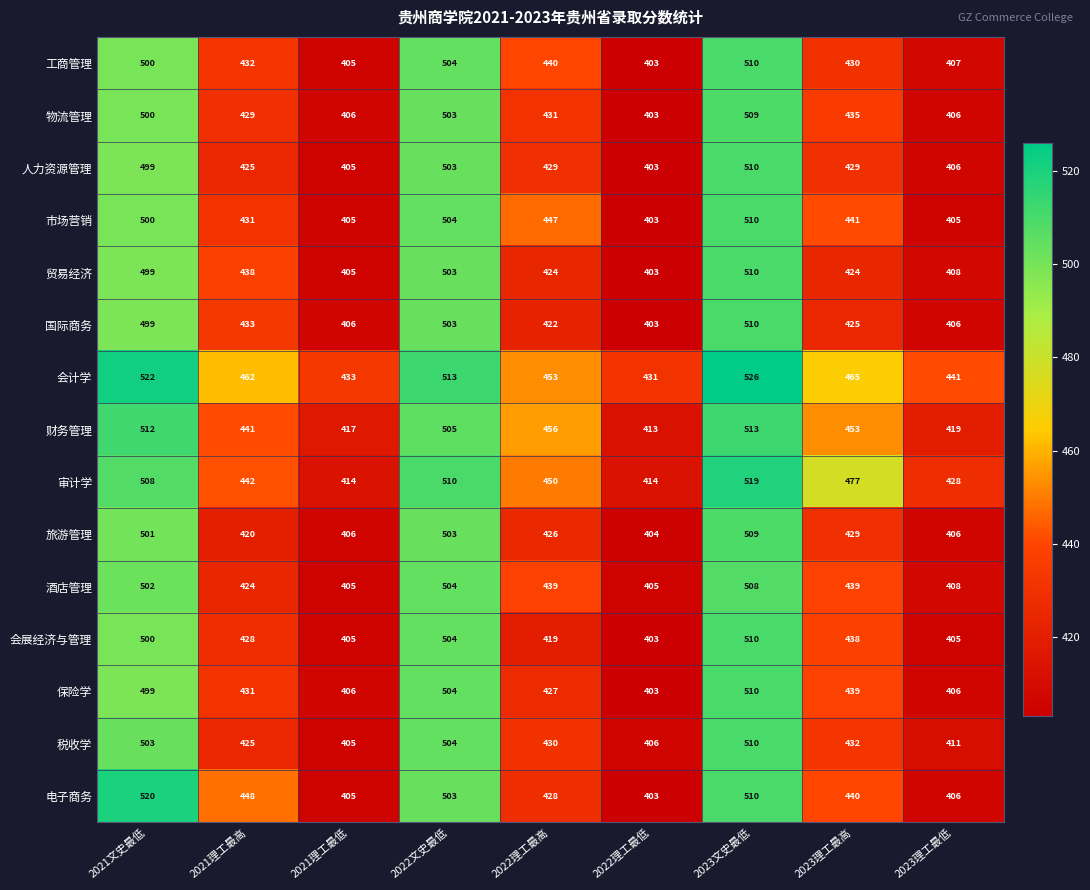

Where does the 保险学 series first go above 431?

2021文史最低